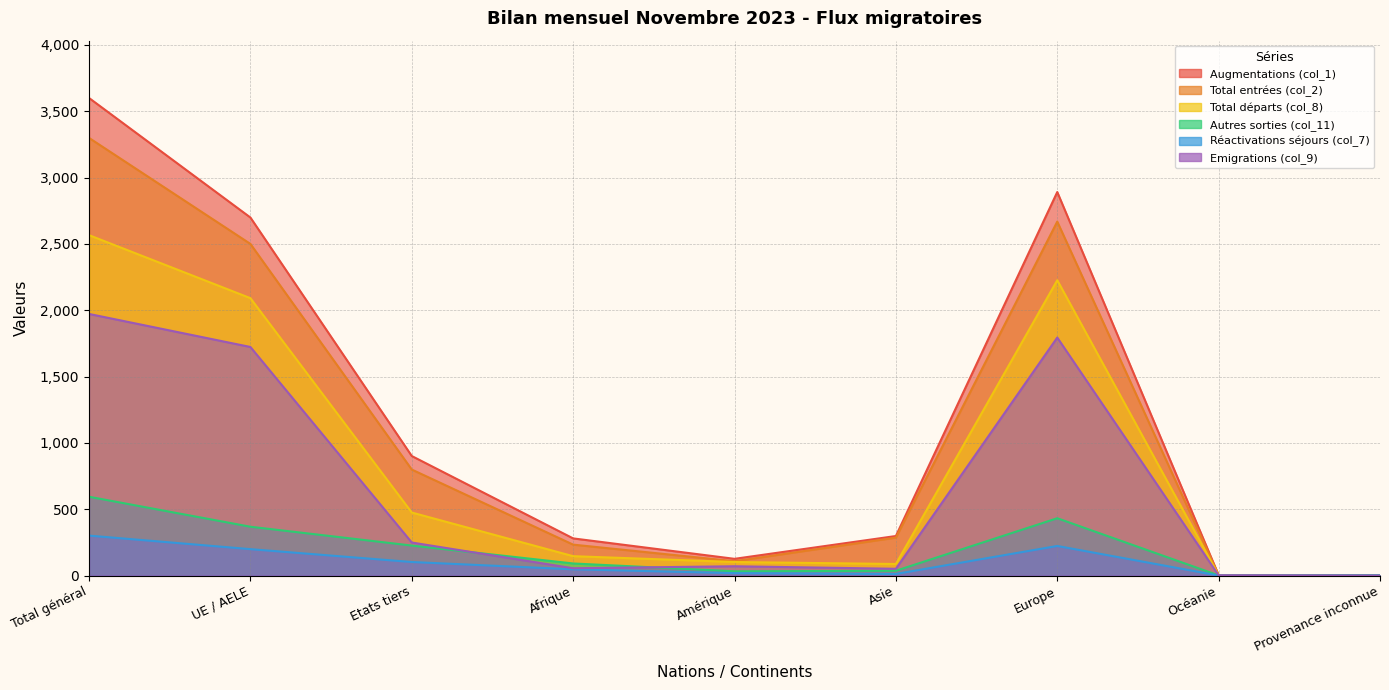

What is the label of the 5th point from the right?

Amérique